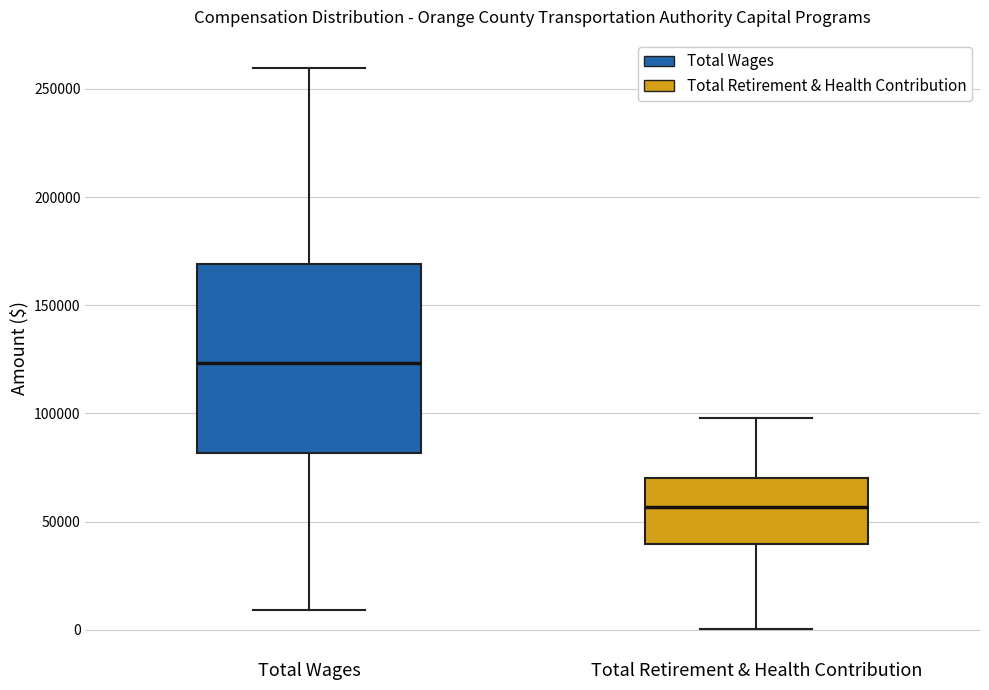

Which box is the tallest, from its lower edge to its upper edge?

Total Wages